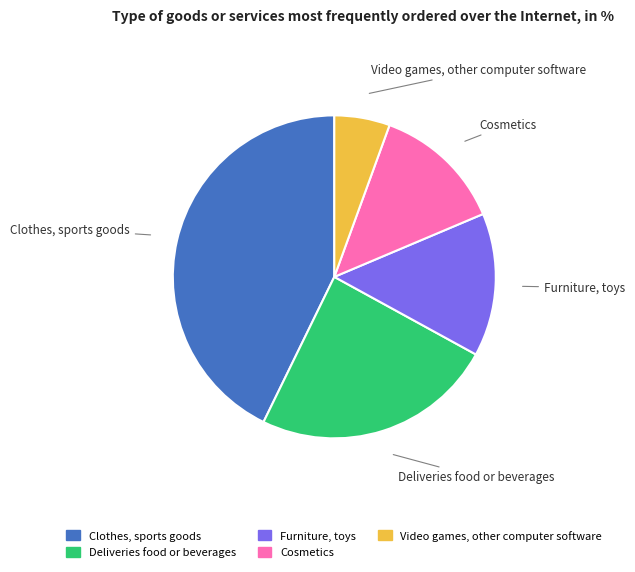

Which has a higher value, Furniture, toys or Deliveries food or beverages?

Deliveries food or beverages